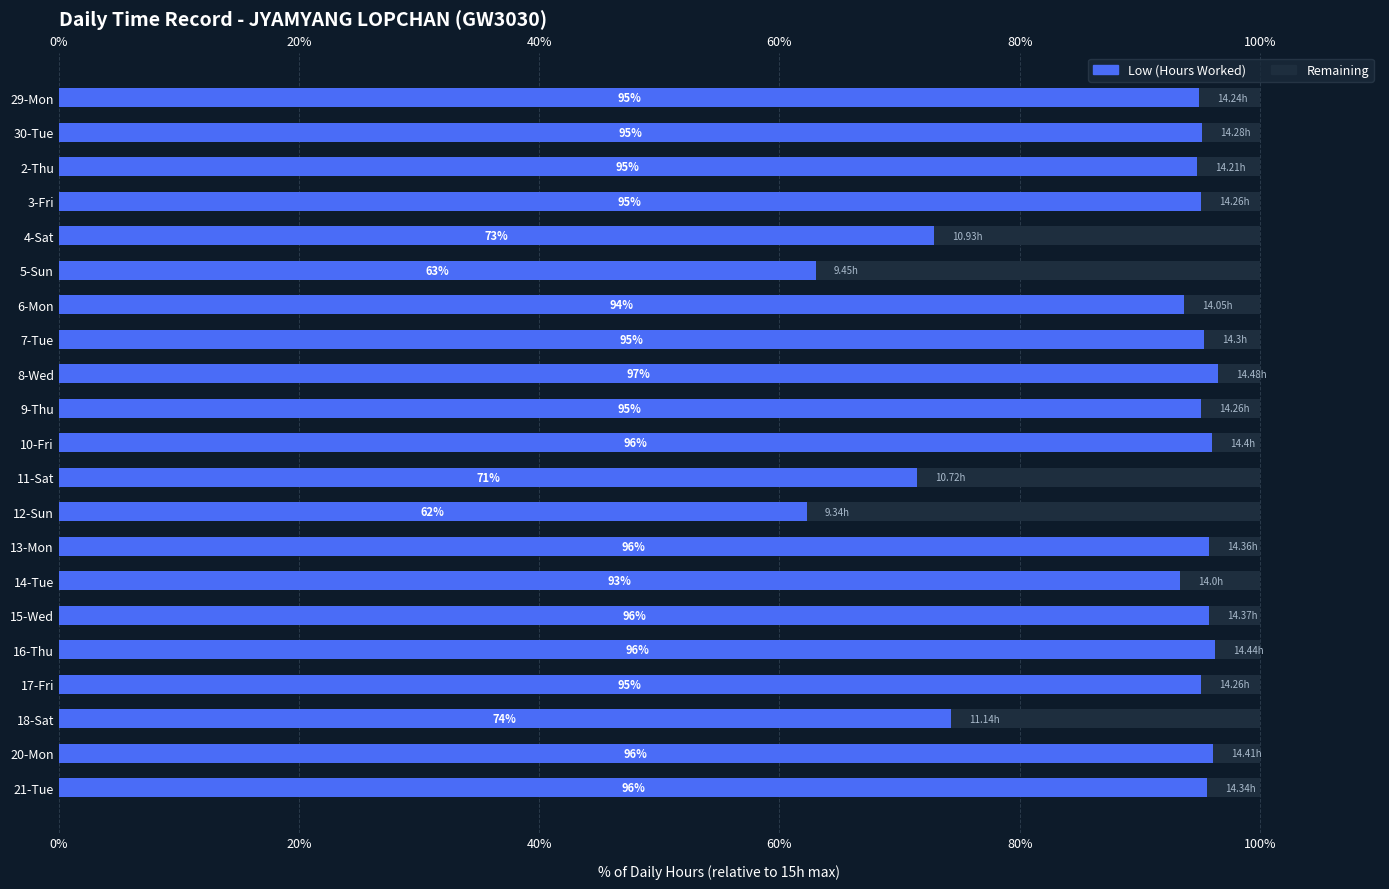

What is the difference between the highest and lowest values at 18?

48.5